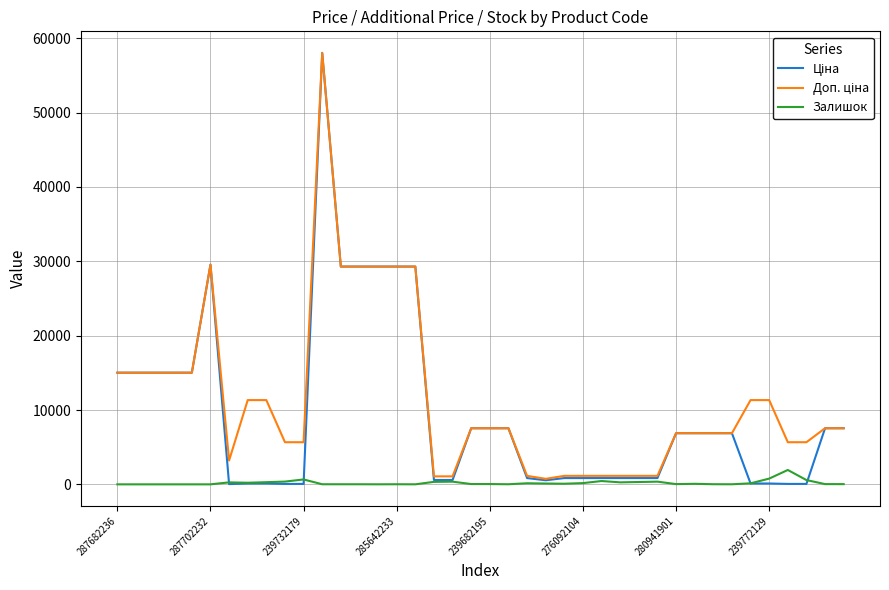

What is the greatest value displayed?

58037.0